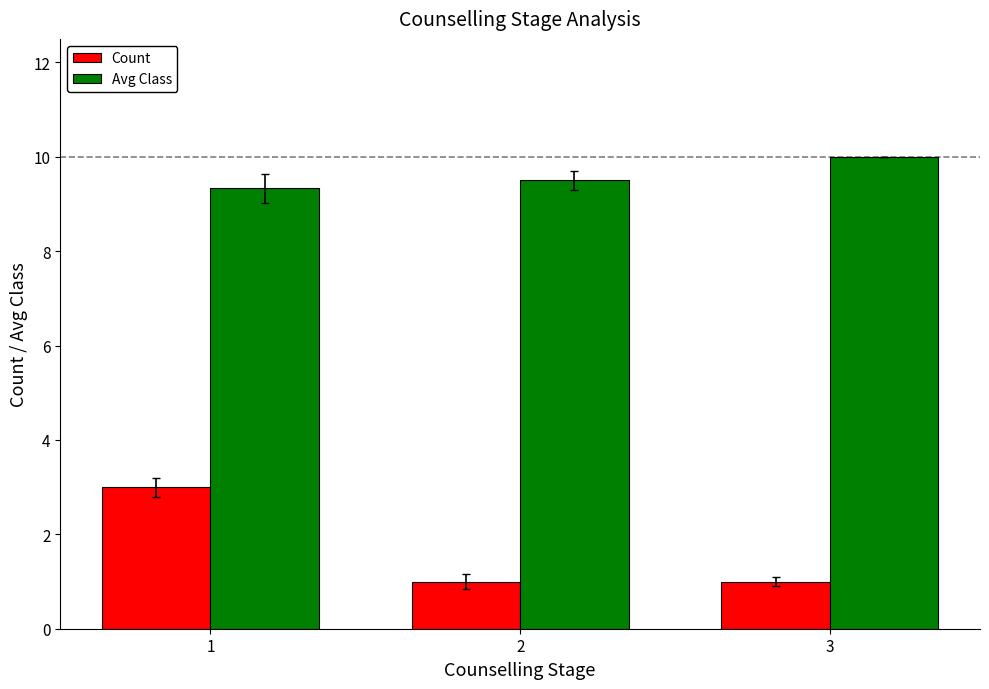

Reading right to left, list all the values displayed in this chart.

Count: 3=1.0	2=1.0	1=3.0
Avg Class: 3=10.0	2=9.5	1=9.3